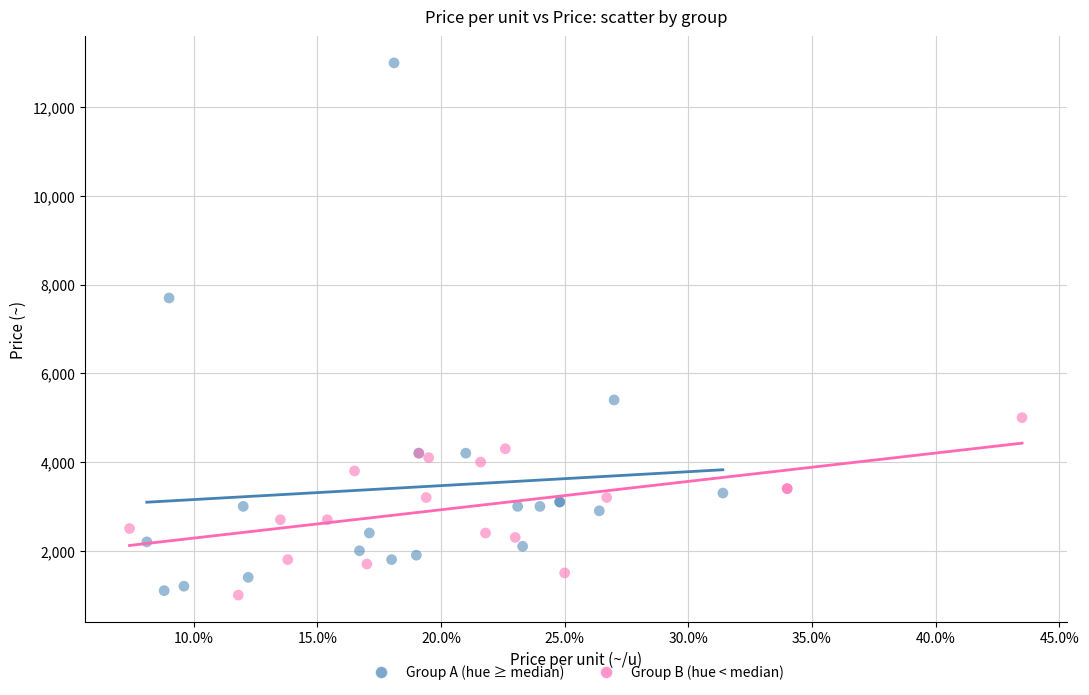

Which series has the widest spread of Y values?

Group A (hue ≥ median)